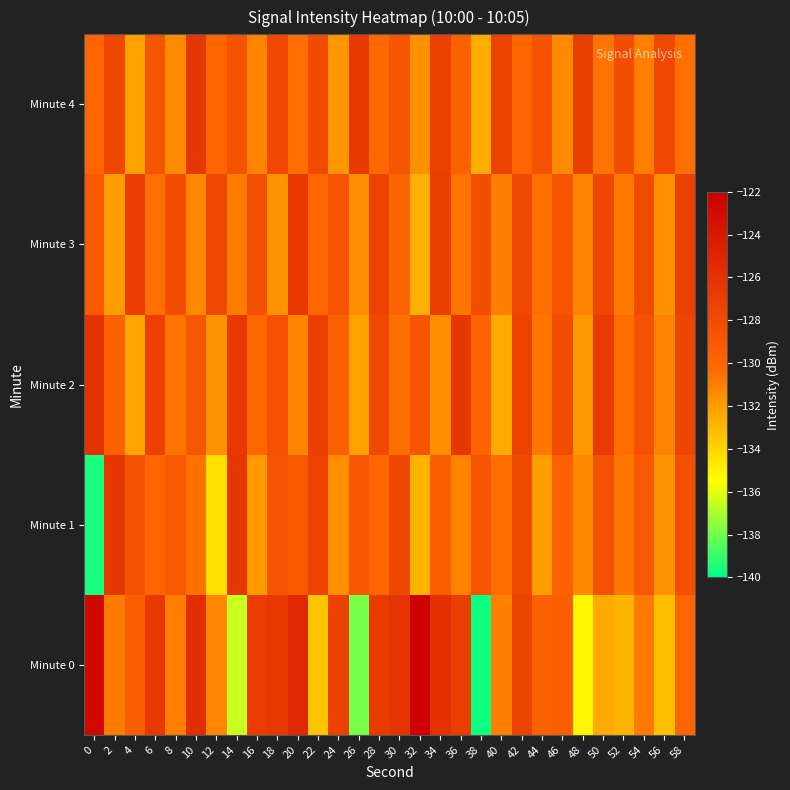

Reading left to right, what are all the values shown in this chart?

Minute 0: 0=-122.7	2=-130.8	4=-129.4	6=-126.4	8=-130.9	10=-125.6	12=-131.3	14=-136.4	16=-126.8	18=-126.5	20=-125.1	22=-133.4	24=-127.1	26=-137.8	28=-126.7	30=-126.2	32=-122.2	34=-125.9	36=-126.9	38=-139.8	40=-131.0	42=-127.4	44=-129.8	46=-129.5	48=-135.2	50=-132.5	52=-132.9	54=-130.8	56=-133.2	58=-130.1
Minute 1: 0=-139.5	2=-126.4	4=-128.7	6=-130.0	8=-129.0	10=-130.5	12=-134.4	14=-126.4	16=-131.9	18=-128.7	20=-129.1	22=-127.3	24=-131.5	26=-128.9	28=-130.2	30=-127.6	32=-132.8	34=-129.4	36=-131.1	38=-128.7	40=-130.3	42=-127.9	44=-132.1	46=-129.7	48=-131.3	50=-128.5	52=-130.7	54=-129.1	56=-131.7	58=-128.3
Minute 2: 0=-126.1	2=-129.8	4=-132.4	6=-127.2	8=-130.6	10=-128.9	12=-131.7	14=-126.5	16=-130.1	18=-128.4	20=-131.2	22=-127.0	24=-129.6	26=-132.2	28=-127.8	30=-130.4	32=-128.7	34=-131.5	36=-126.3	38=-129.9	40=-132.5	42=-127.3	44=-130.7	46=-128.1	48=-131.9	50=-126.7	52=-130.3	54=-128.5	56=-131.1	58=-127.5
Minute 3: 0=-129.2	2=-132.0	4=-126.8	6=-130.5	8=-128.1	10=-131.3	12=-127.7	14=-130.9	16=-128.3	18=-131.7	20=-126.5	22=-130.1	24=-128.7	26=-131.5	28=-127.3	30=-129.9	32=-132.7	34=-126.9	36=-130.6	38=-128.2	40=-131.0	42=-127.8	44=-130.4	46=-128.8	48=-131.2	50=-127.6	52=-130.8	54=-128.0	56=-131.6	58=-127.2
Minute 4: 0=-130.0	2=-127.6	4=-132.2	6=-128.8	8=-131.4	10=-126.4	12=-130.0	14=-128.6	16=-131.2	18=-127.8	20=-130.4	22=-128.0	24=-131.8	26=-126.6	28=-130.2	30=-128.8	32=-131.6	34=-127.2	36=-129.8	38=-132.6	40=-127.4	42=-130.0	44=-128.6	46=-131.4	48=-127.0	50=-130.6	52=-128.2	54=-131.0	56=-127.8	58=-130.4